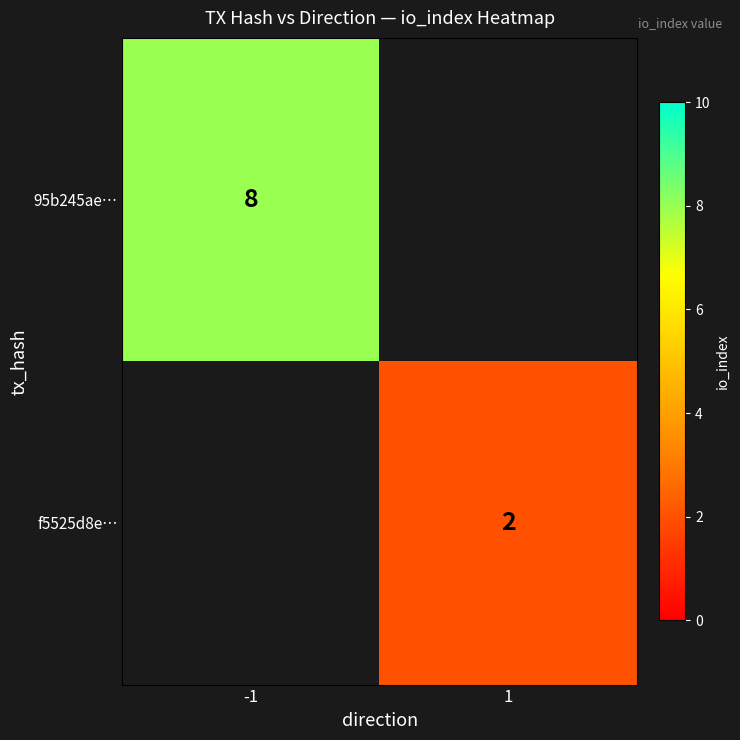

Is the value of f5525d8e… at 1 greater than the value of 95b245ae… at -1?

No